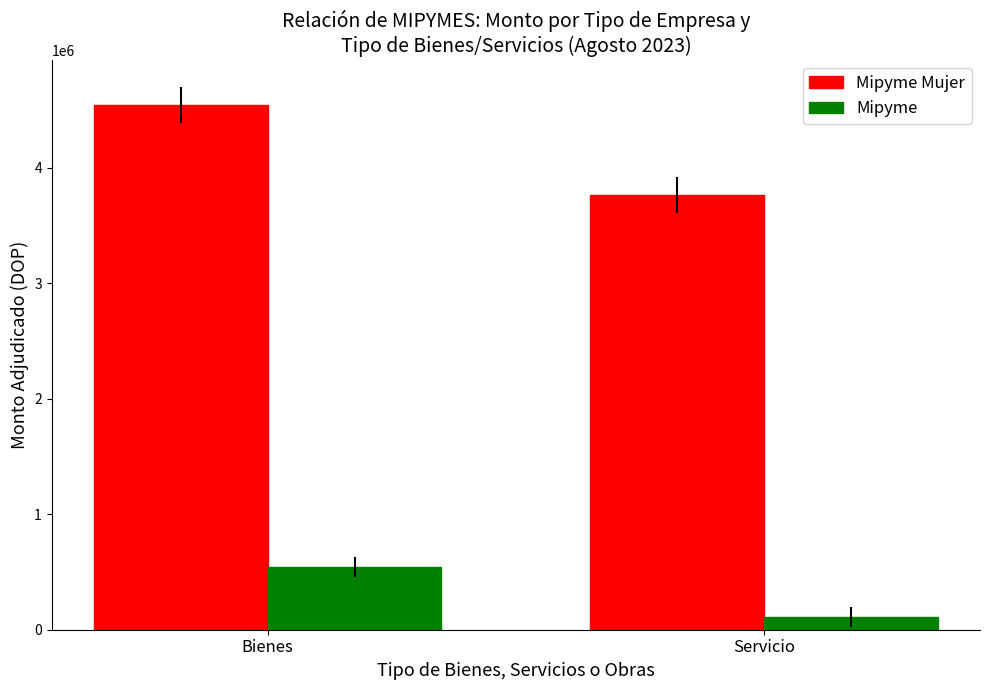

What is the average value of the Mipyme series?

325034